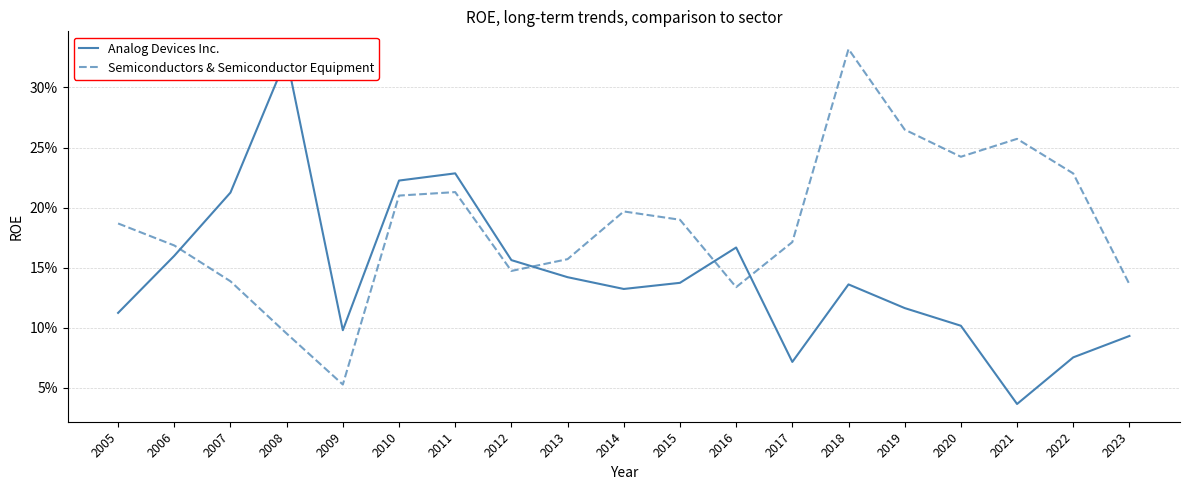

Where is Semiconductors & Semiconductor Equipment nearest to the value 0?

2009